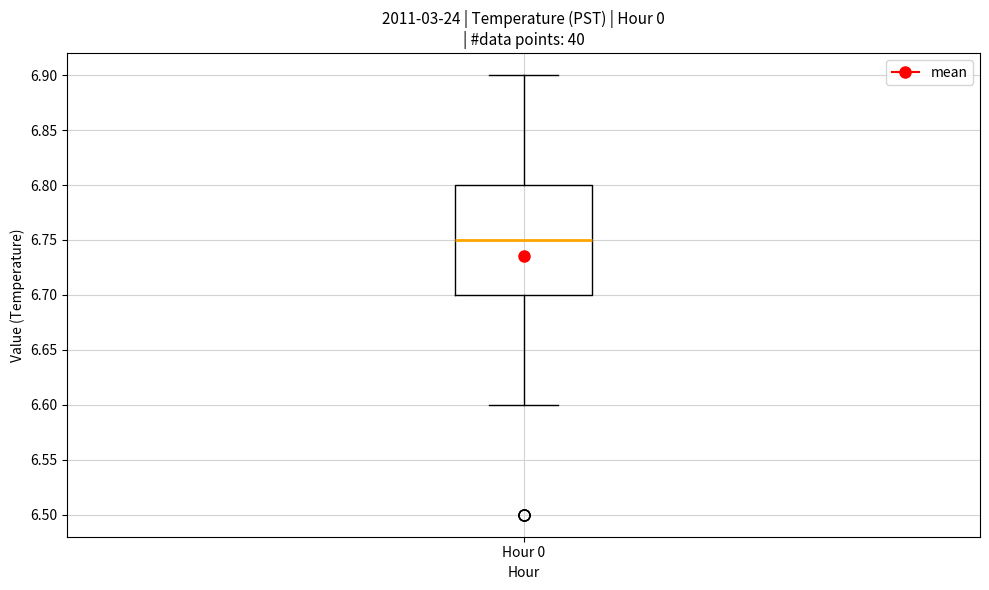

Where is the upper edge of the box for Hour 0 on the y-axis? The values are not printed on the chart, so give them approximately, as read against the axis.

6.80